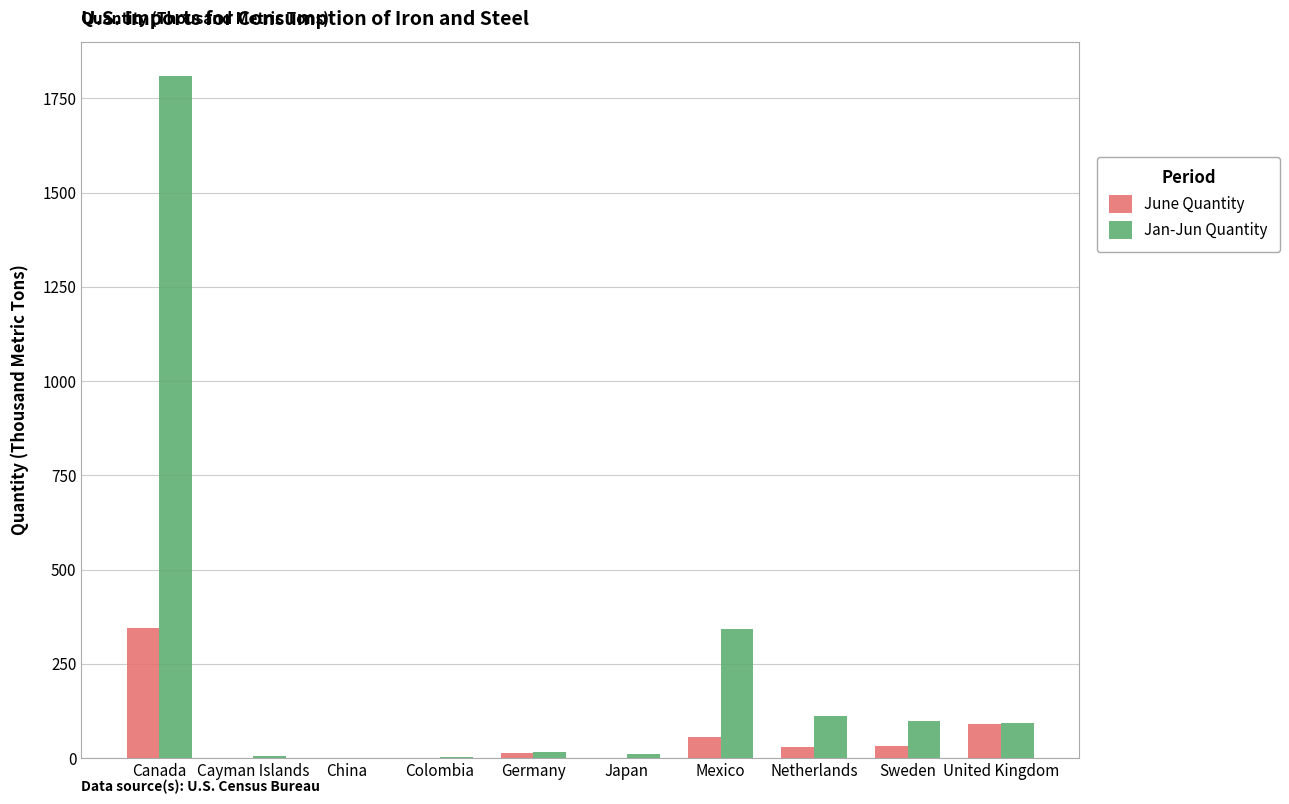

Are the bars grouped side by side (vs. stacked)?

Yes